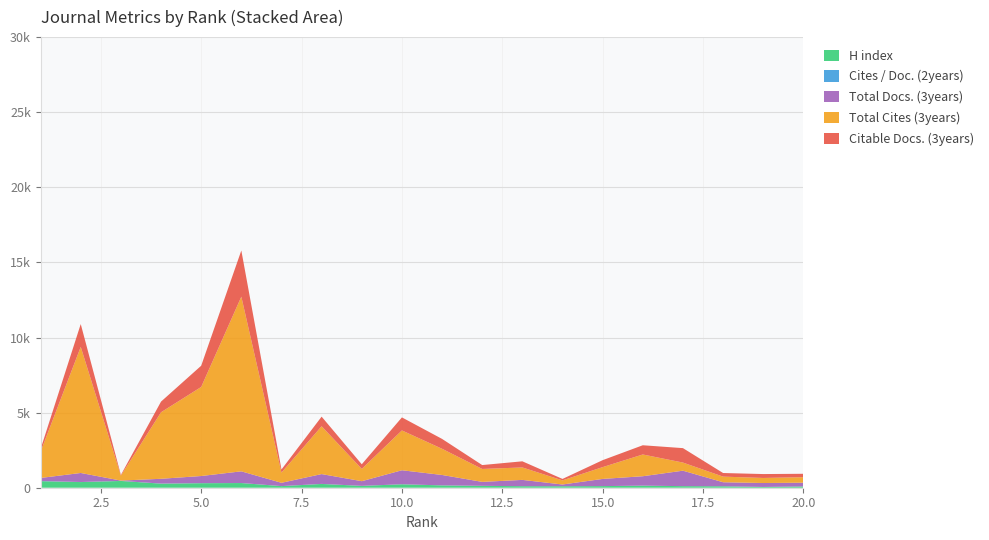

Reading left to right, transcribe all the data shown in this chart.

H index: 436	376	450	272	301	311	106	251	123	229	155	124	102	99	107	137	105	97	51	86
Cites / Doc. (2years): 9	5	4	5	3	3	3	4	2	2	2	2	1	1	1	2	0	1	1	1
Total Docs. (3years): 205	601	21	318	475	777	219	653	310	932	692	263	418	115	478	626	1029	267	261	248
Total Cites (3years): 1748	8395	331	4429	5928	11627	680	3184	818	2651	1744	860	829	273	786	1448	541	374	337	366
Citable Docs. (3years): 183	1519	46	710	1415	3076	207	640	308	868	657	260	408	98	463	614	961	241	260	227